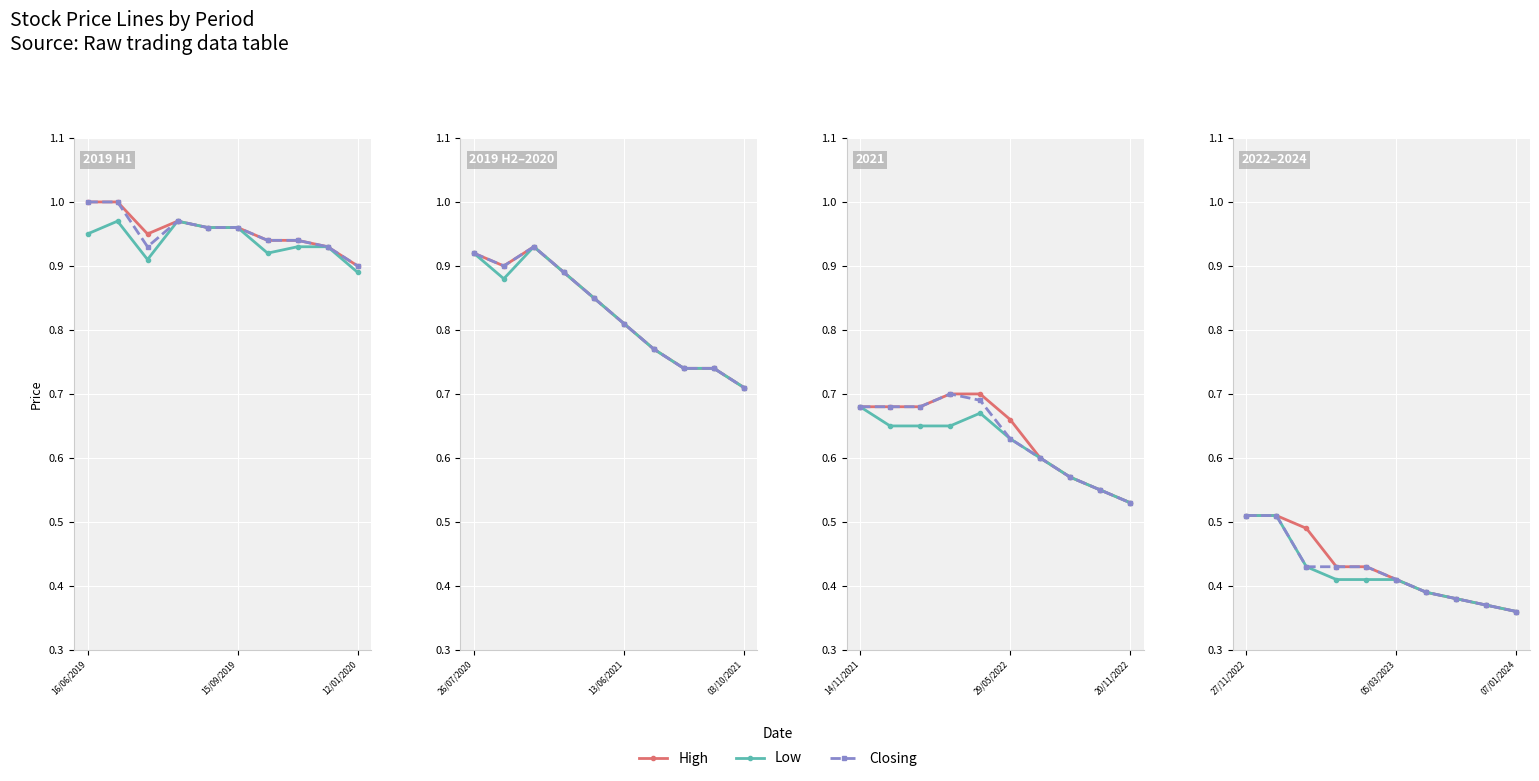

Which series changed the most between 5 and 6?

High